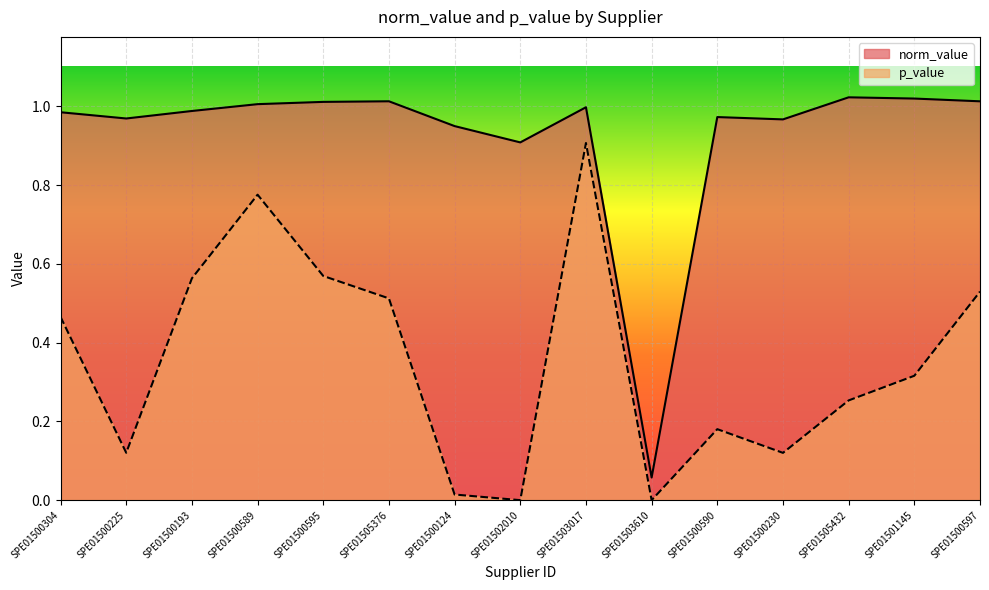

True or false: p_value has a value of 0.8 at SPE01500193.

False